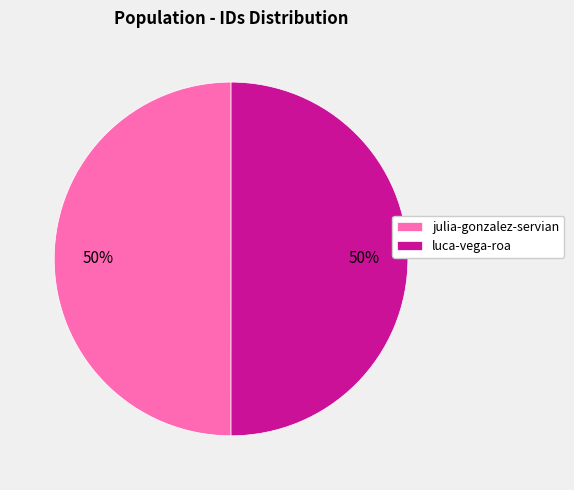

The luca-vega-roa slice represents 50% of the pie. True or false?

True